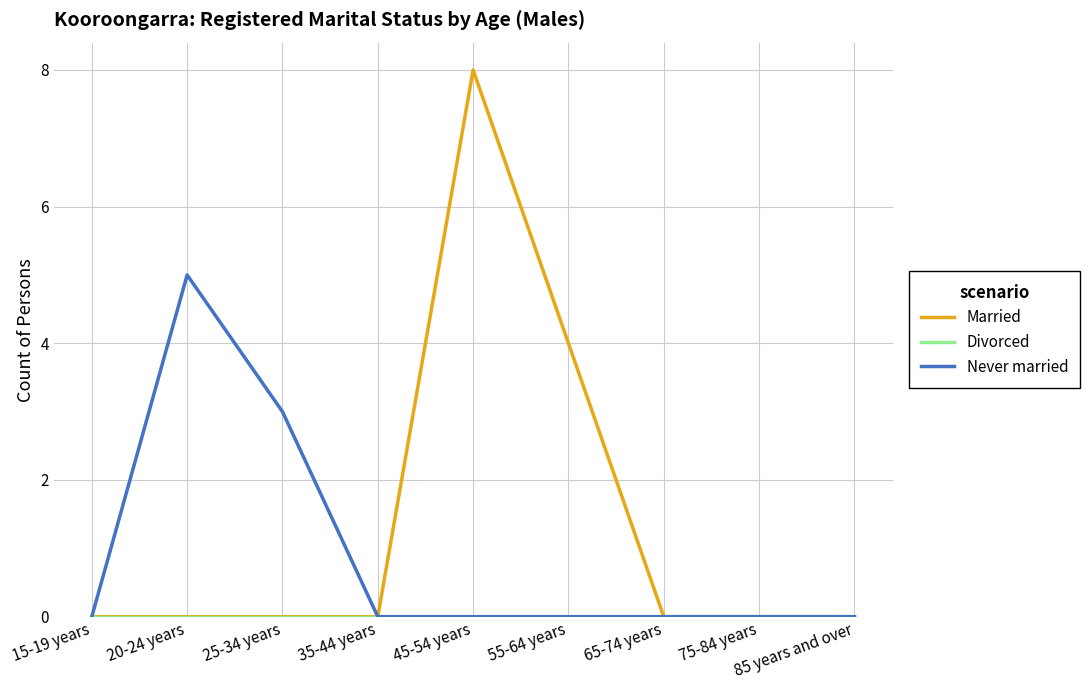

At which label is Never married closest to 2?

25-34 years